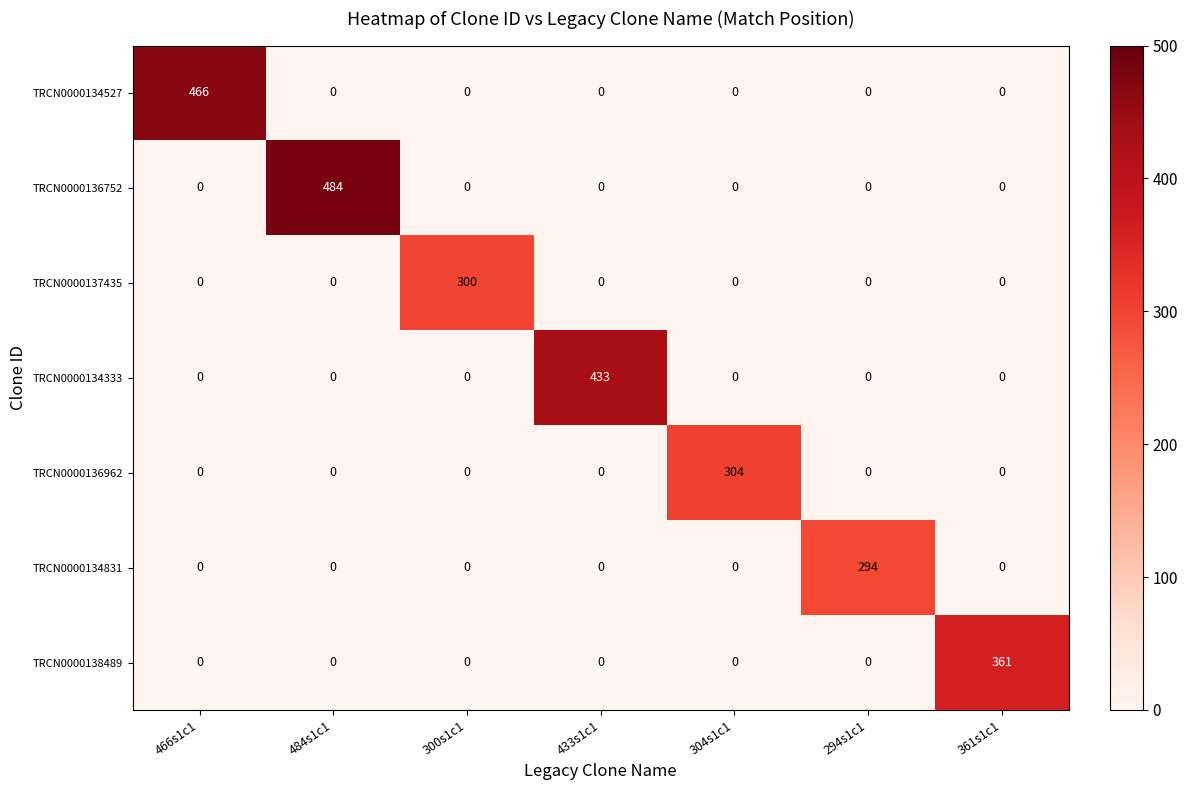

Is it true that TRCN0000137435 equals 75 at 300s1c1?

False